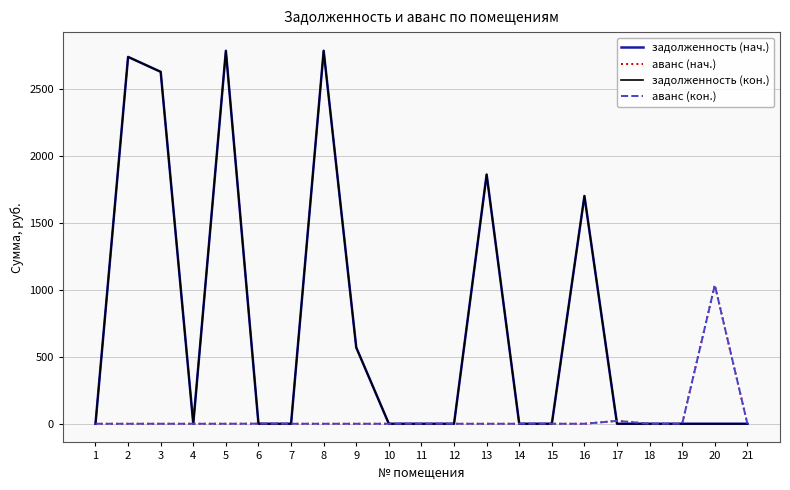

Reading left to right, what are all the values shown in this chart?

задолженность (нач.): 1=0.0	2=2742.1	3=2630.6	4=0.0	5=2788.0	6=0.0	7=0.0	8=2788.0	9=569.9	10=0.0	11=0.0	12=0.0	13=1863.0	14=0.0	15=0.0	16=1702.7	17=0.0	18=0.0	19=0.0	20=0.0	21=0.0
аванс (нач.): 1=0.0	2=0.0	3=0.0	4=0.0	5=0.0	6=0.7	7=0.0	8=0.0	9=0.0	10=0.0	11=0.0	12=0.0	13=0.0	14=0.0	15=0.0	16=0.0	17=21.6	18=0.0	19=0.0	20=1036.4	21=0.0
задолженность (кон.): 1=0.0	2=2742.1	3=2630.6	4=0.0	5=2788.0	6=0.0	7=0.0	8=2788.0	9=569.9	10=0.0	11=0.0	12=0.0	13=1863.0	14=0.0	15=0.0	16=1702.7	17=0.0	18=0.0	19=0.0	20=0.0	21=0.0
аванс (кон.): 1=0.0	2=0.0	3=0.0	4=0.0	5=0.0	6=0.7	7=0.0	8=0.0	9=0.0	10=0.0	11=0.0	12=0.0	13=0.0	14=0.0	15=0.0	16=0.0	17=21.6	18=0.0	19=0.0	20=1036.4	21=0.0